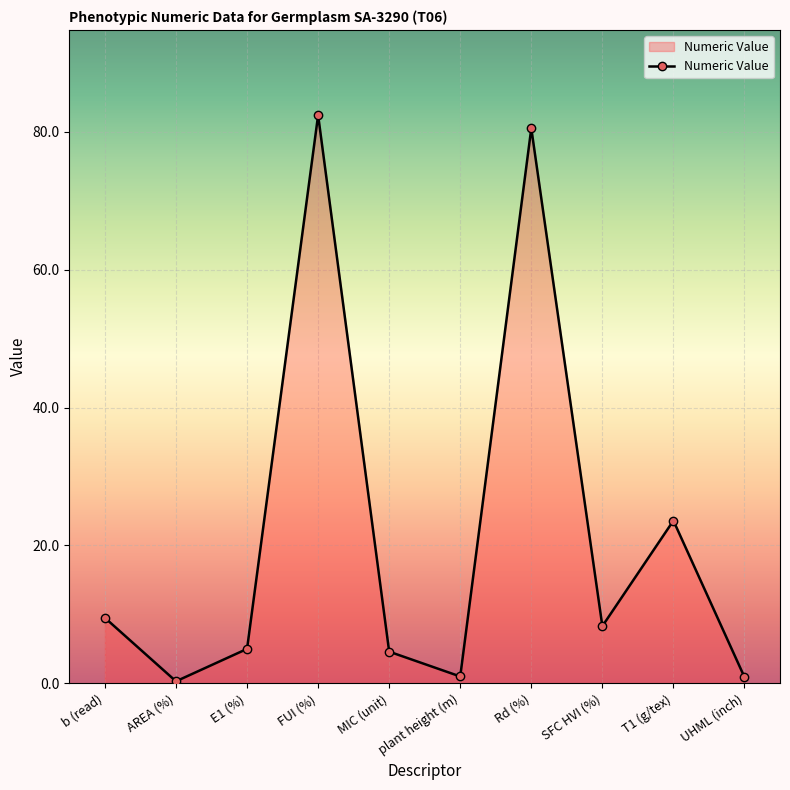

At which category does the chart reach its peak across all series?

FUI (%)